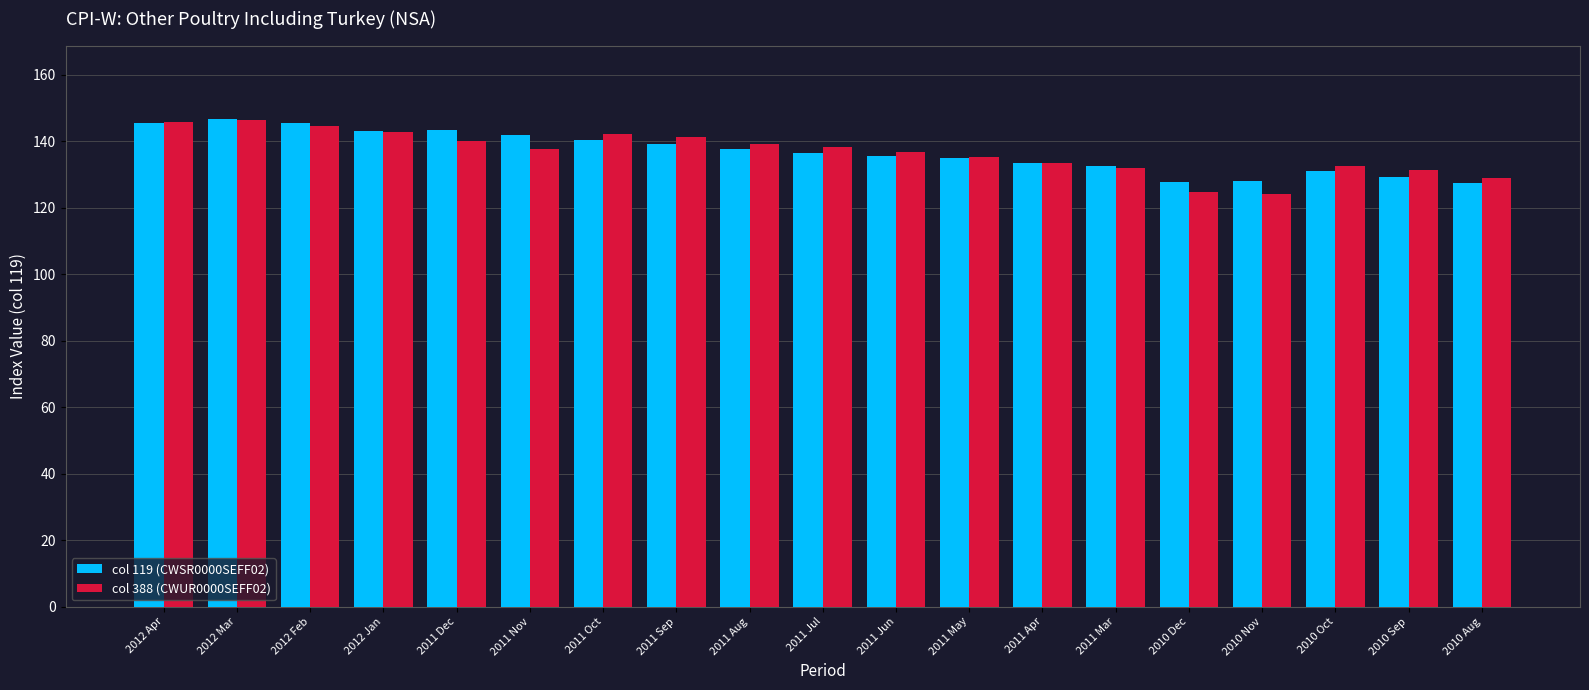

What is the difference between the col 388 (CWUR0000SEFF02) values at 2011 Apr and 2010 Dec?

8.9